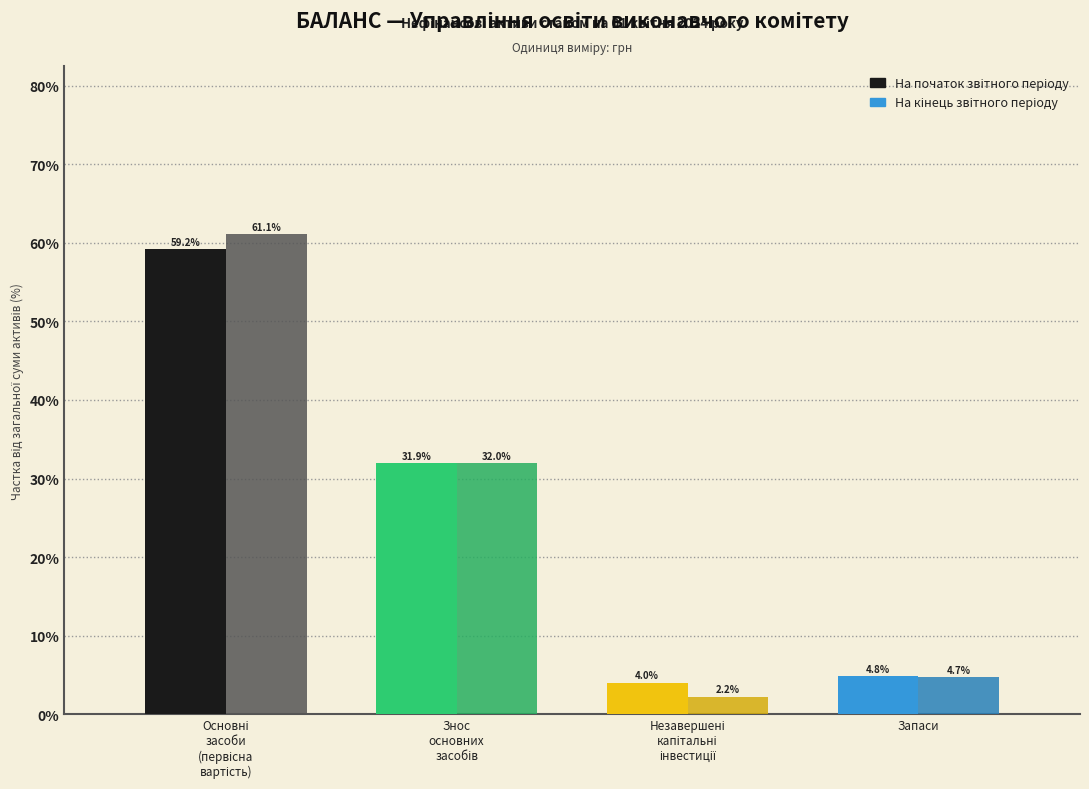

What is the minimum value shown in the chart?

2.2